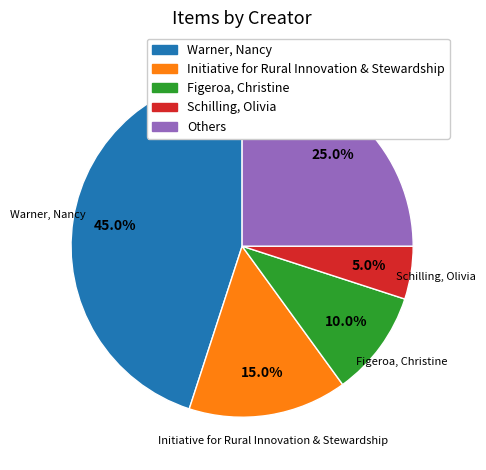

Is there any slice that represents more than half of the pie?

No